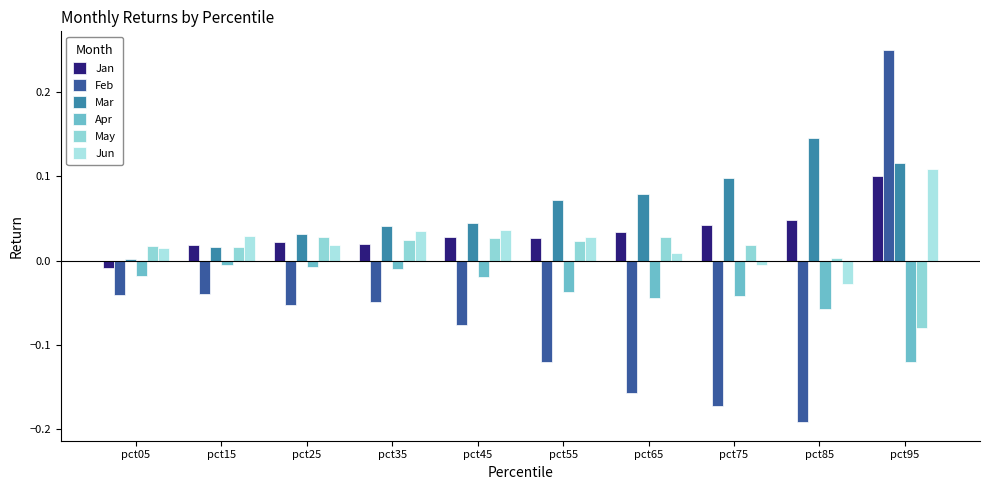

At which category is the sum across all series the highest?

pct95